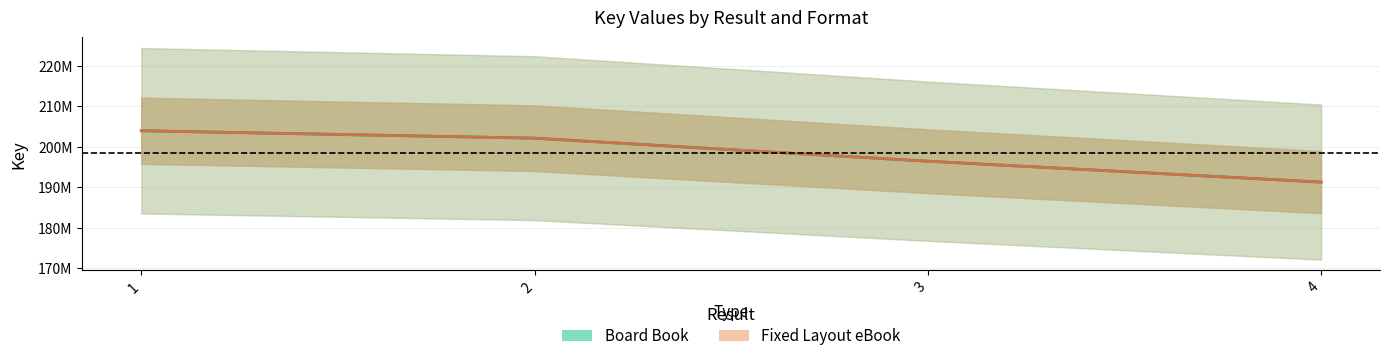

Reading left to right, transcribe all the data shown in this chart.

Board Book: 203942198	202109285	196429160	191275915
Fixed Layout eBook: 203942198	202109285	196429160	191275915